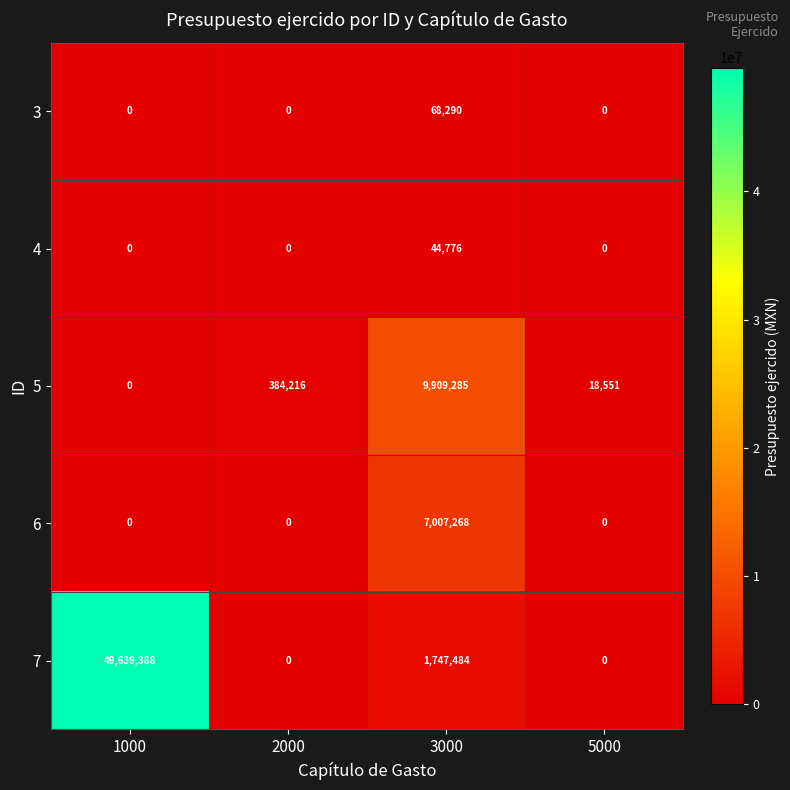

The 4 series shows 0 at 1000. True or false?

True